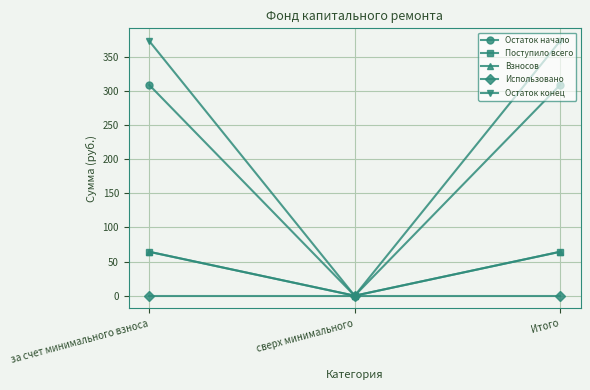

What is the sum of the Остаток конец values at сверх минимального and Итого?

372.8